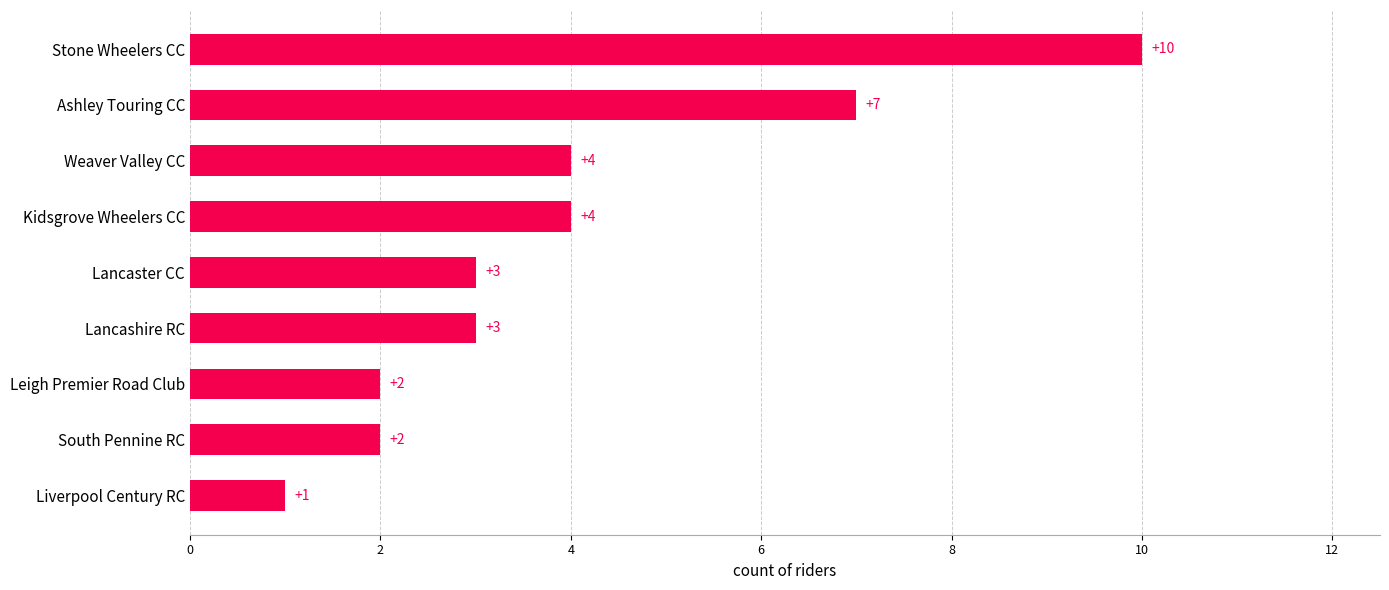

Count the values in the range 2 to 4.

6